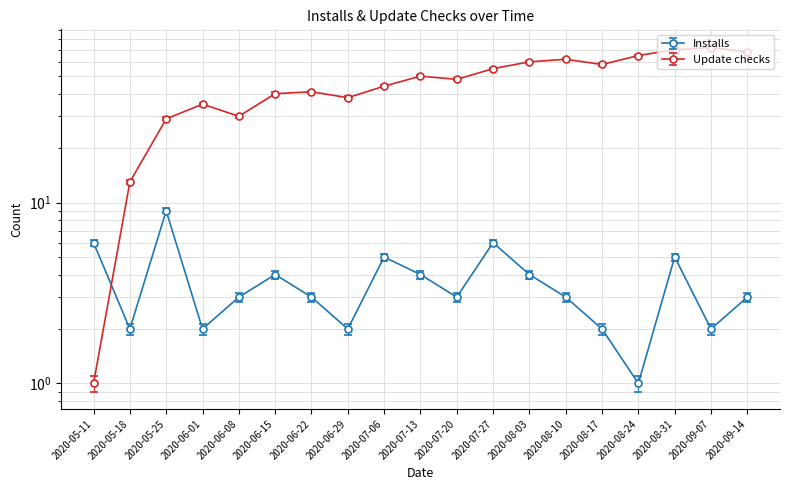

What is the difference between the maximum and minimum values in the Update checks series?

71